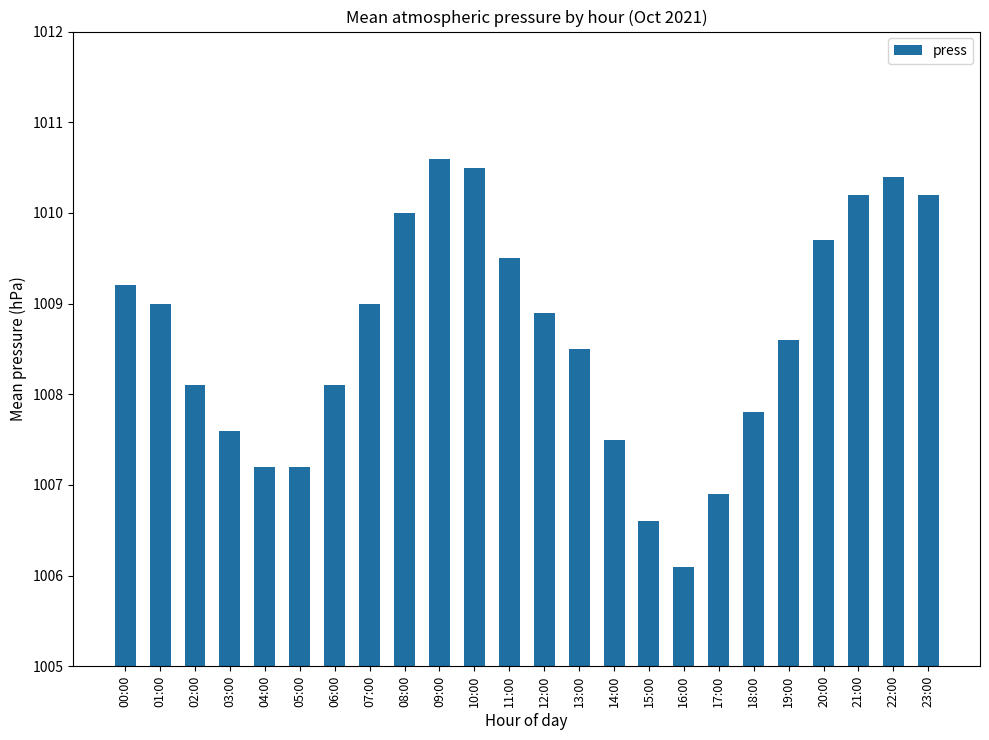

Are the bars horizontal?

No